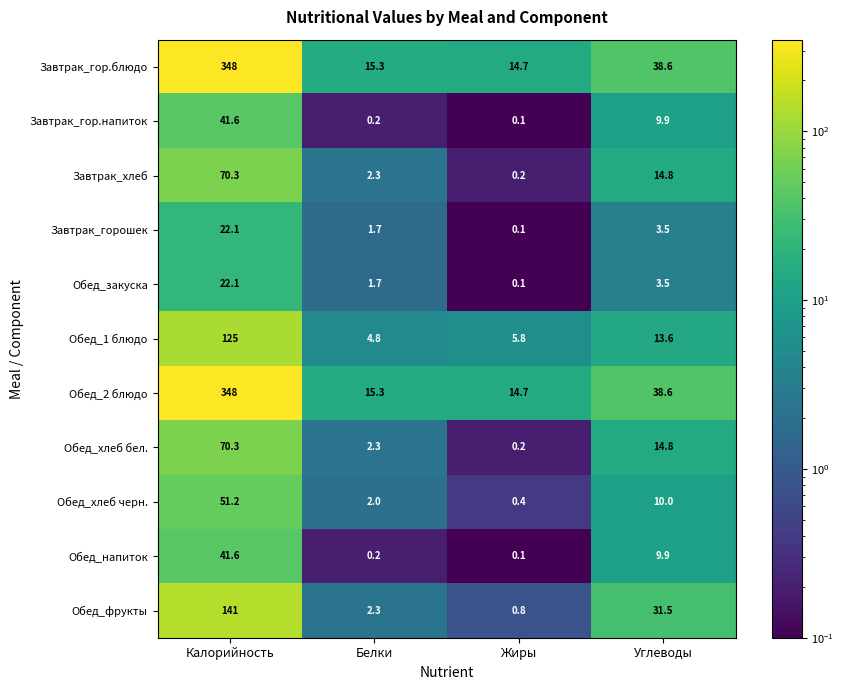

What is the total value across all series at Калорийность?

1281.2